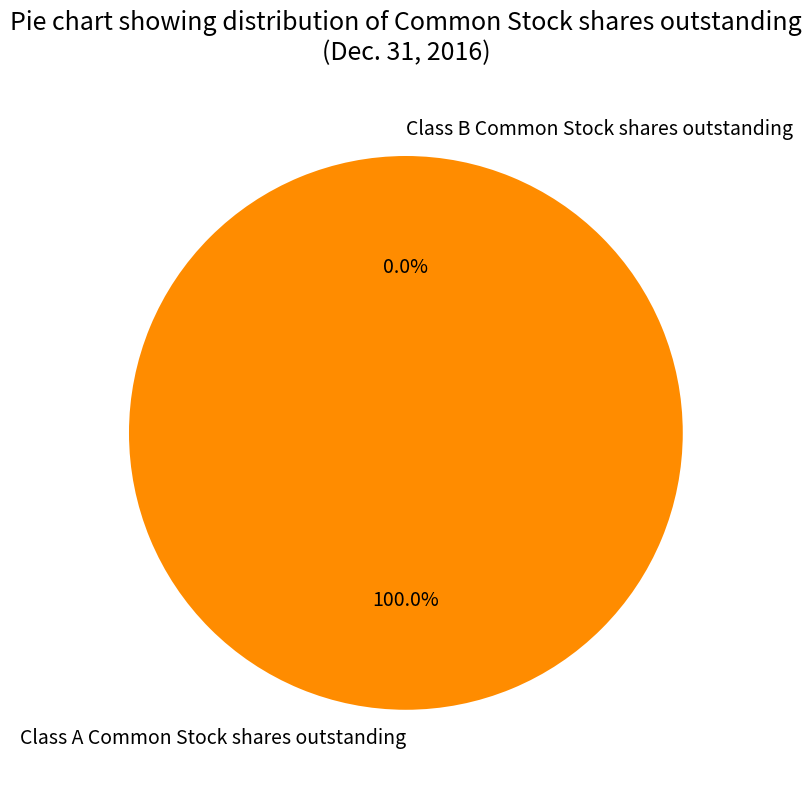

What is the change in value from Class A Common Stock shares outstanding to Class B Common Stock shares outstanding?

-17831236